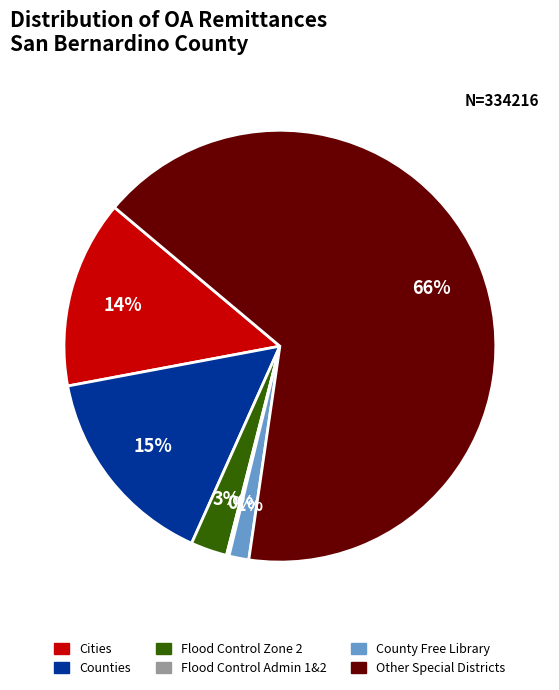

To the nearest percent, what is the combined percentage of Counties and Flood Control Zone 2?

18%